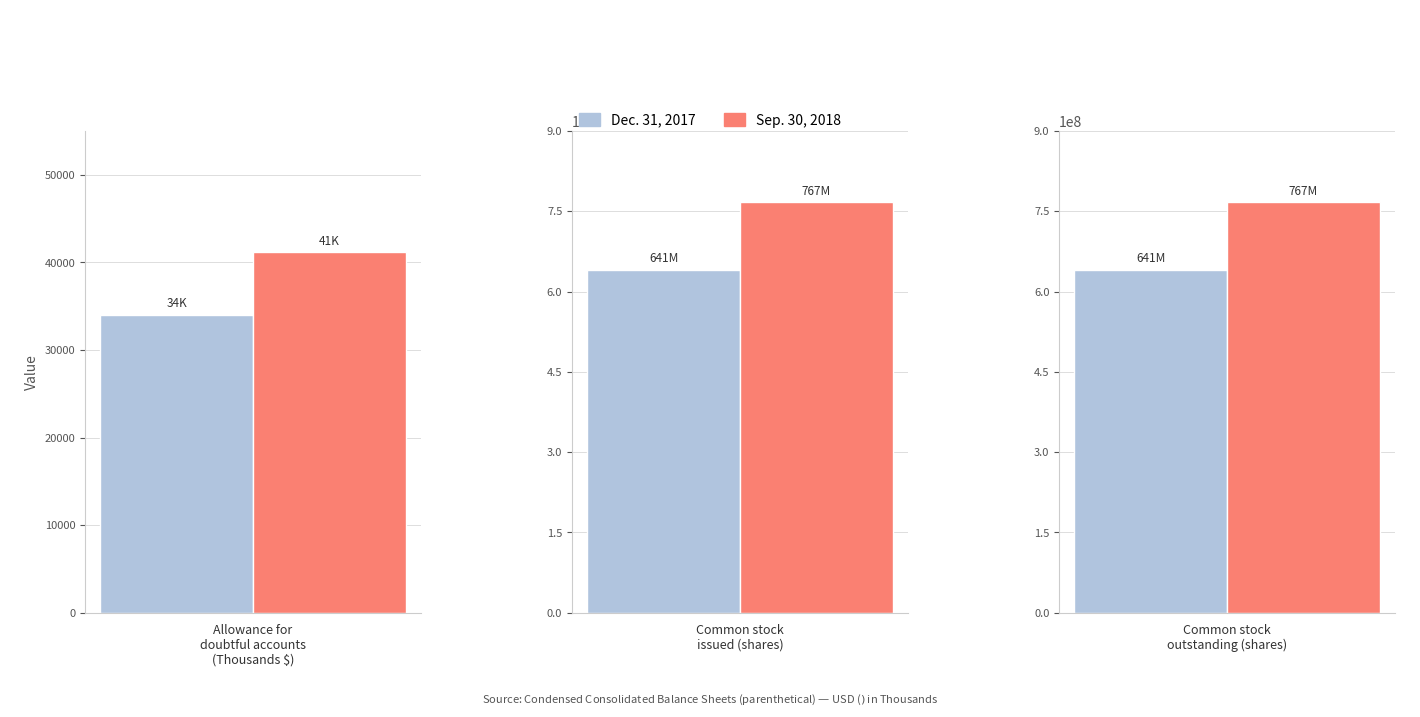

What is the sum of all Dec. 31, 2017 values?

1282271184